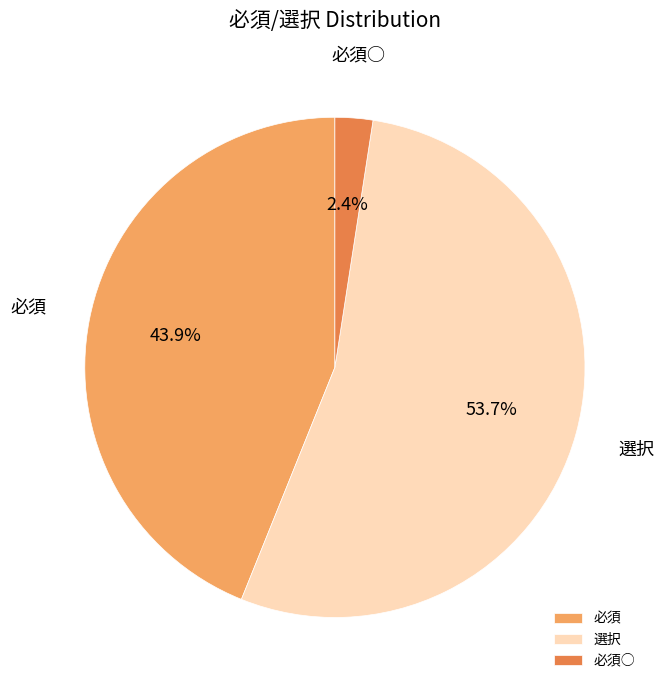

What is the smallest slice in the pie chart?

必須○